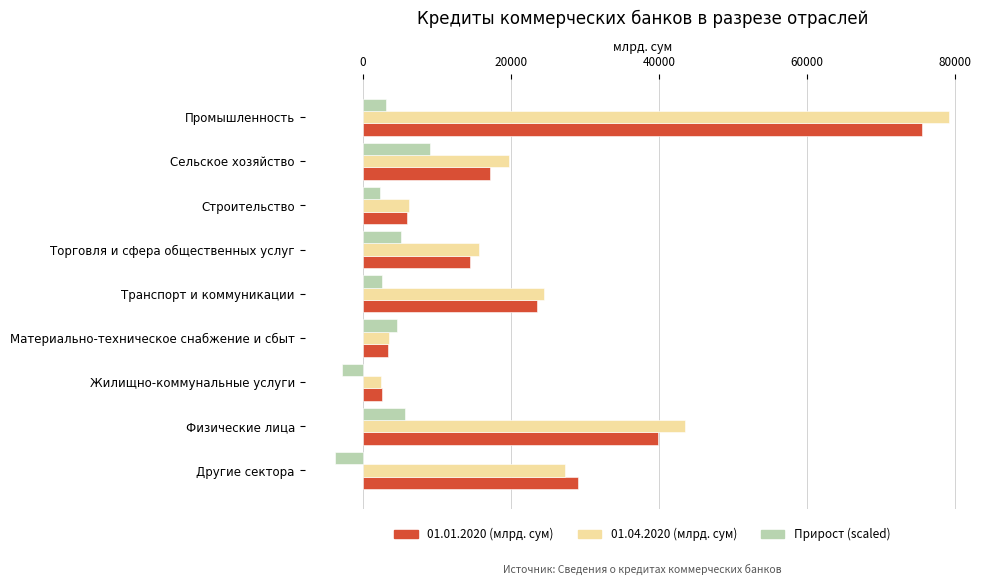

What is the difference between the maximum and second lowest values in the 01.01.2020 (млрд. сум) series?

72334.4